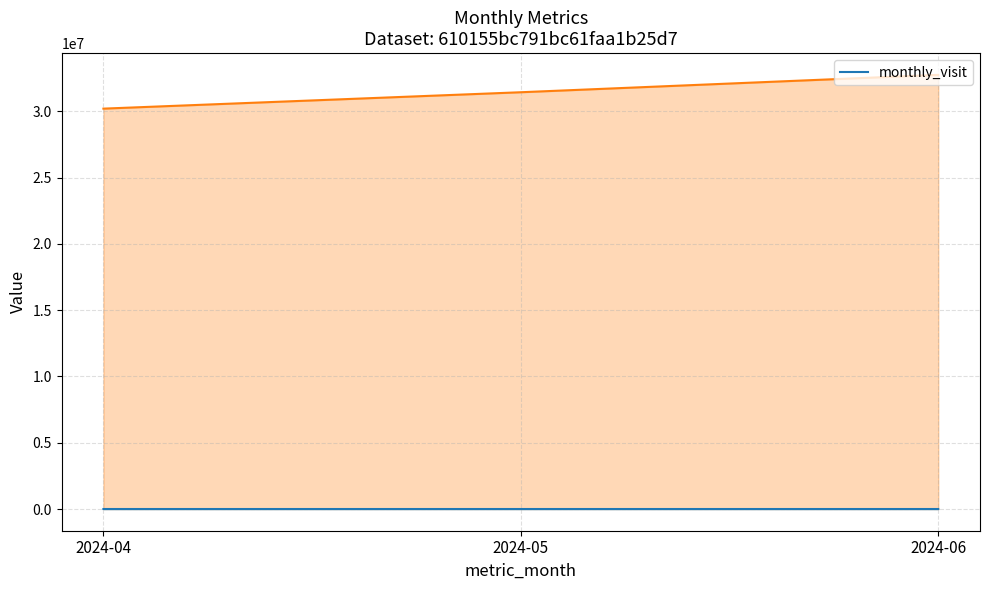

Rank the categories by value from lowest to highest.

2024-05, 2024-04, 2024-06